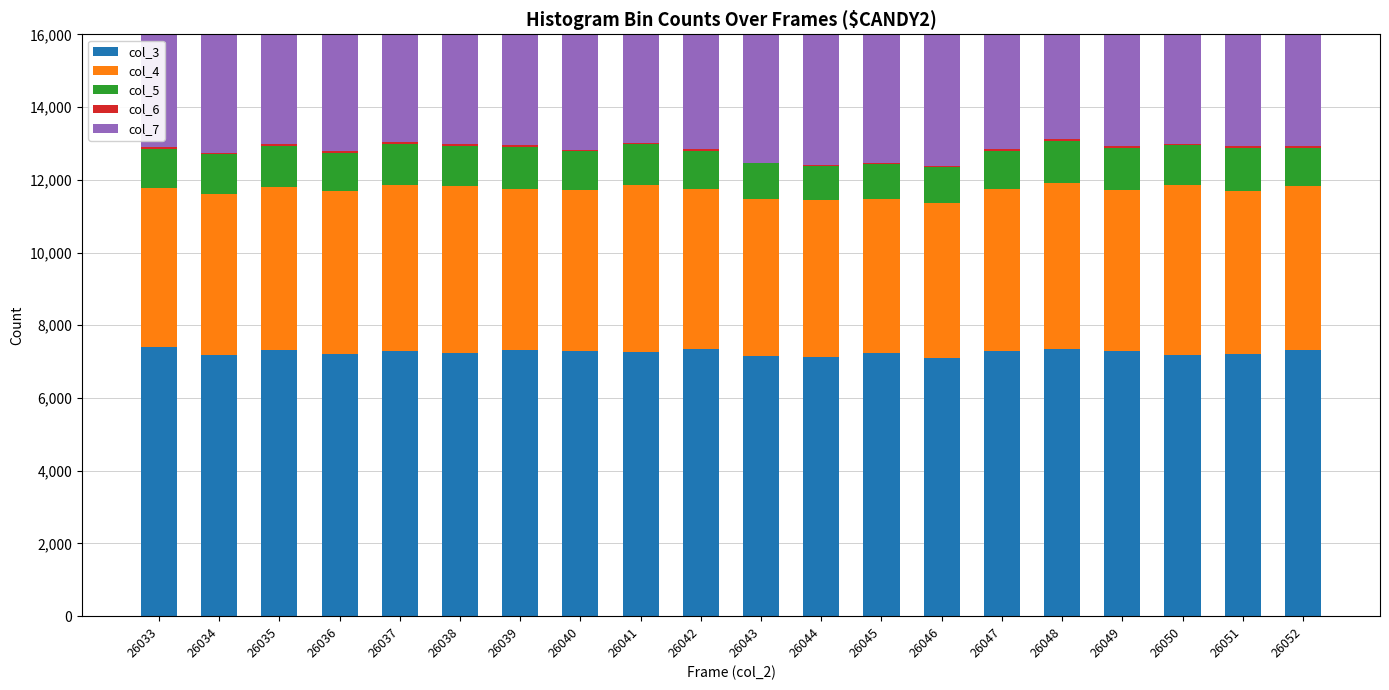

Rank the categories by col_3 value from lowest to highest.

26046, 26044, 26043, 26034, 26050, 26051, 26036, 26045, 26038, 26041, 26037, 26049, 26047, 26040, 26039, 26052, 26035, 26042, 26048, 26033